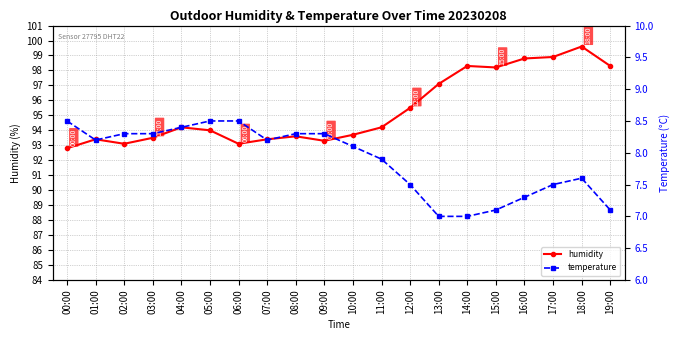

Reading left to right, transcribe all the data shown in this chart.

humidity: 92.8	93.4	93.1	93.5	94.2	94.0	93.1	93.4	93.6	93.3	93.7	94.2	95.5	97.1	98.3	98.2	98.8	98.9	99.6	98.3
temperature: 8.5	8.2	8.3	8.3	8.4	8.5	8.5	8.2	8.3	8.3	8.1	7.9	7.5	7.0	7.0	7.1	7.3	7.5	7.6	7.1